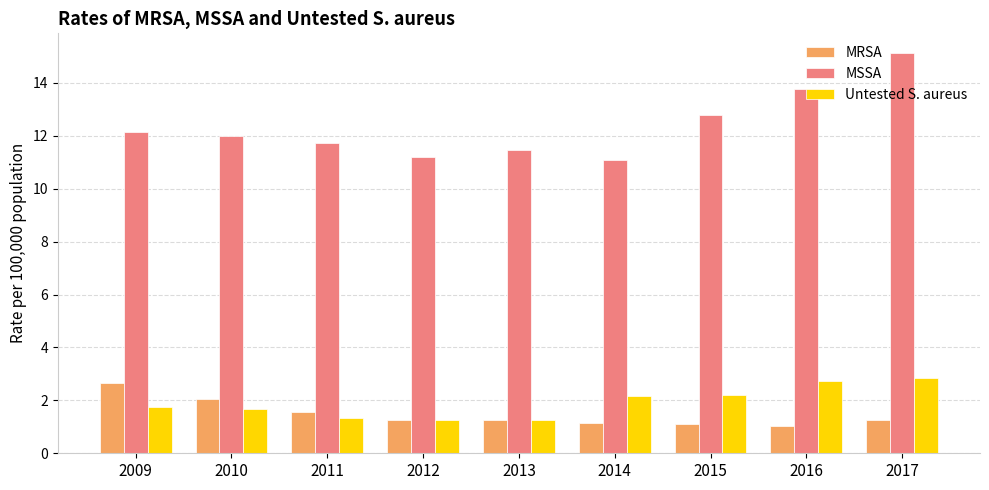

What is the minimum value shown in the chart?

1.0